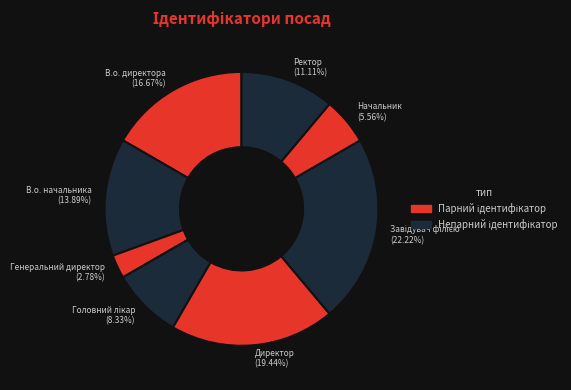

What is the smallest slice in the pie chart?

Генеральний директор